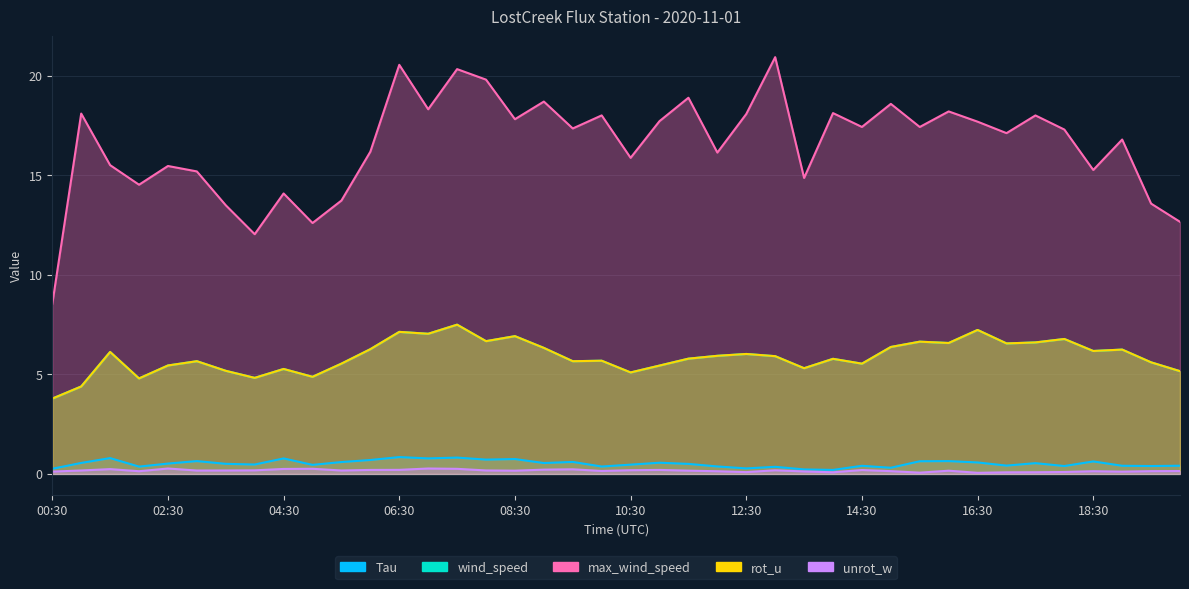

What is the label of the 21st point from the right?

10:00